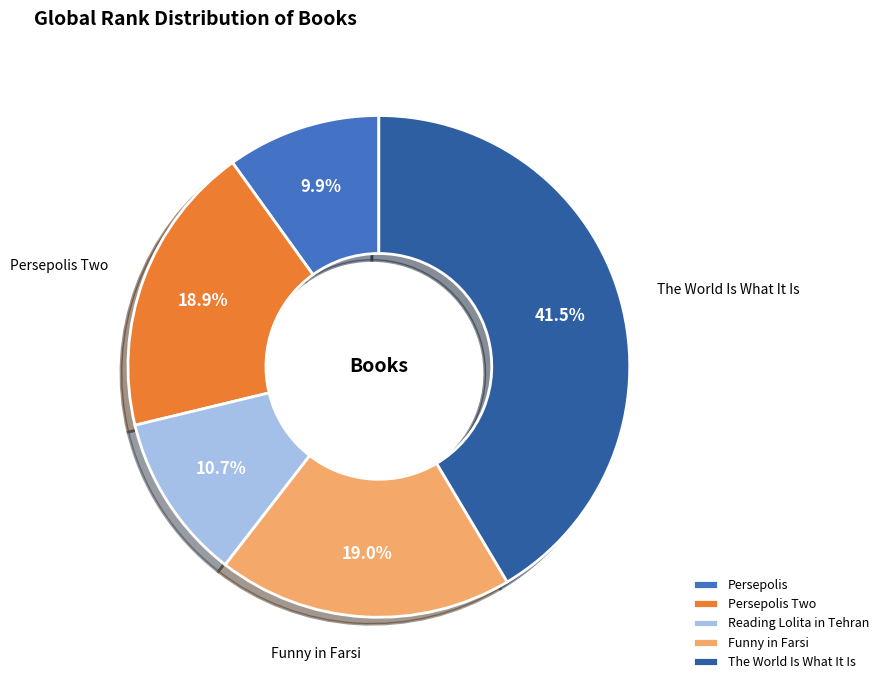

Does any single category account for the majority?

No